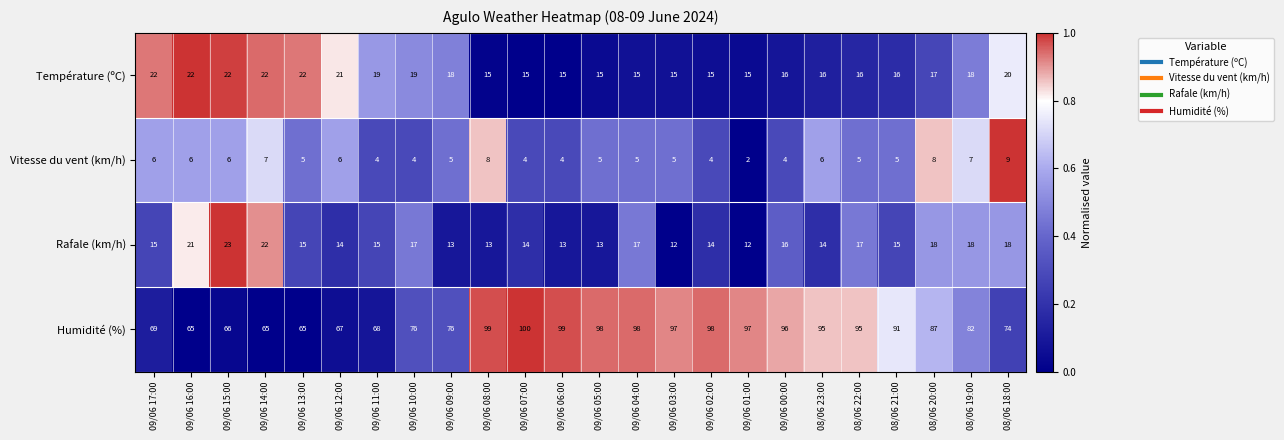

Between 09/06 04:00 and 08/06 18:00, which series saw the biggest shift?

Humidité (%)